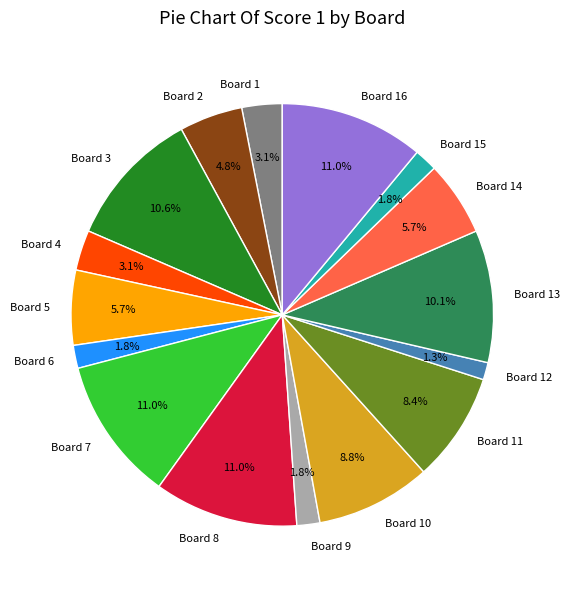

What percentage is the Board 5 slice, to the nearest percent?

6%